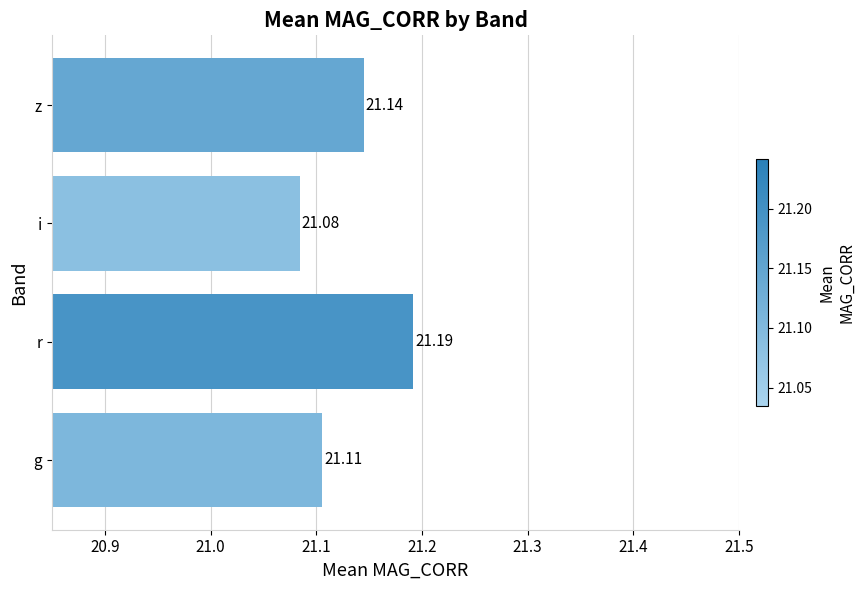

What is the sum of the values at i and g?

42.2